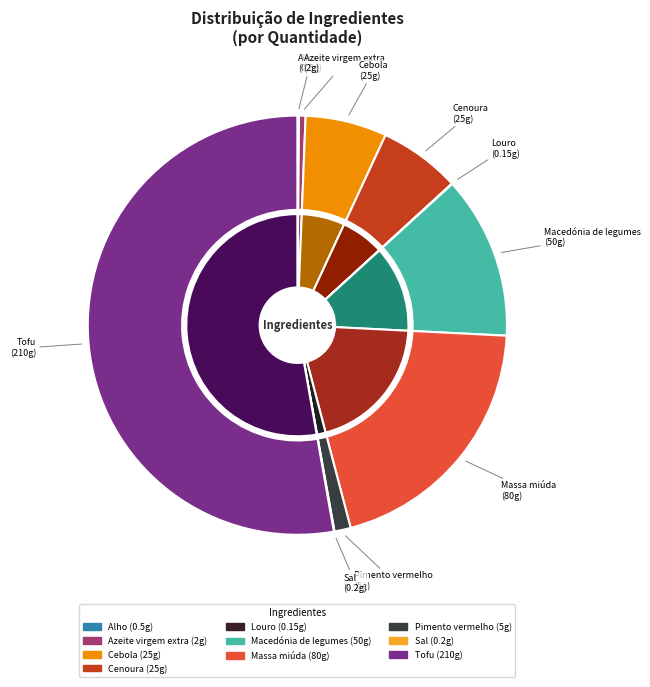

To the nearest percent, what percentage of the pie is Cebola?

6%